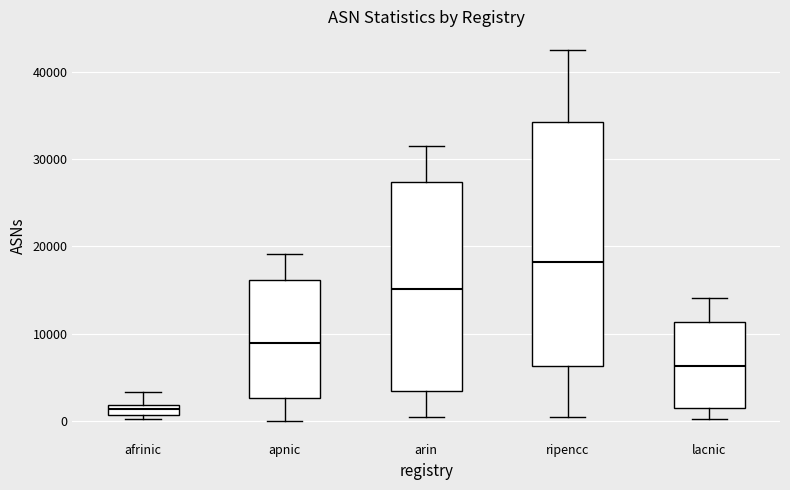

Where is the lower edge of the box for ripencc on the y-axis? The values are not printed on the chart, so give them approximately, as read against the axis.

6000